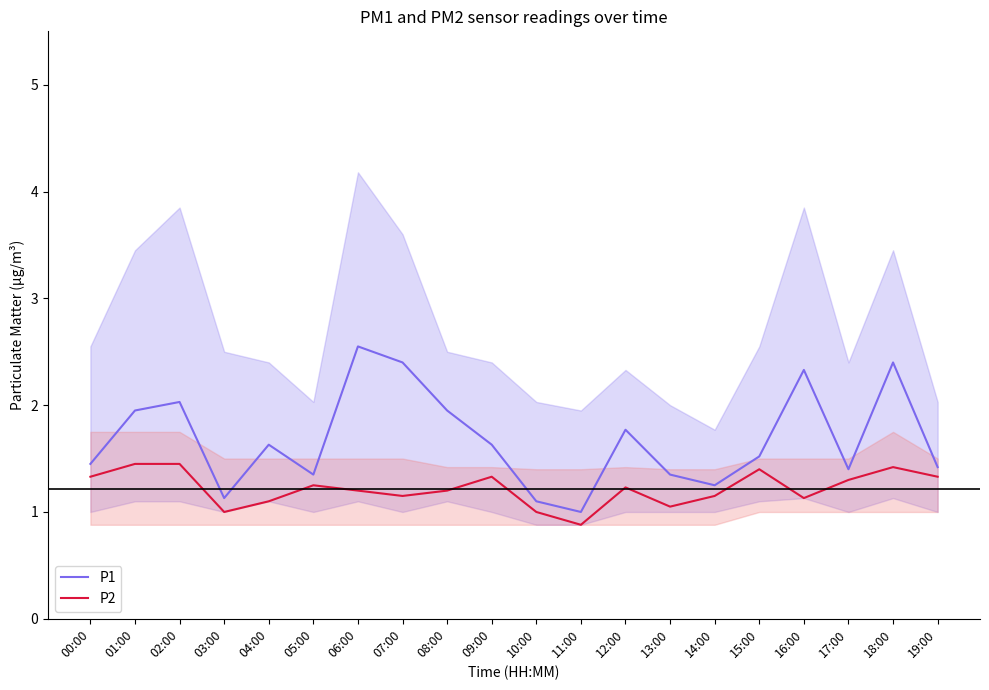

At which category is the sum across all series the highest?

18:00